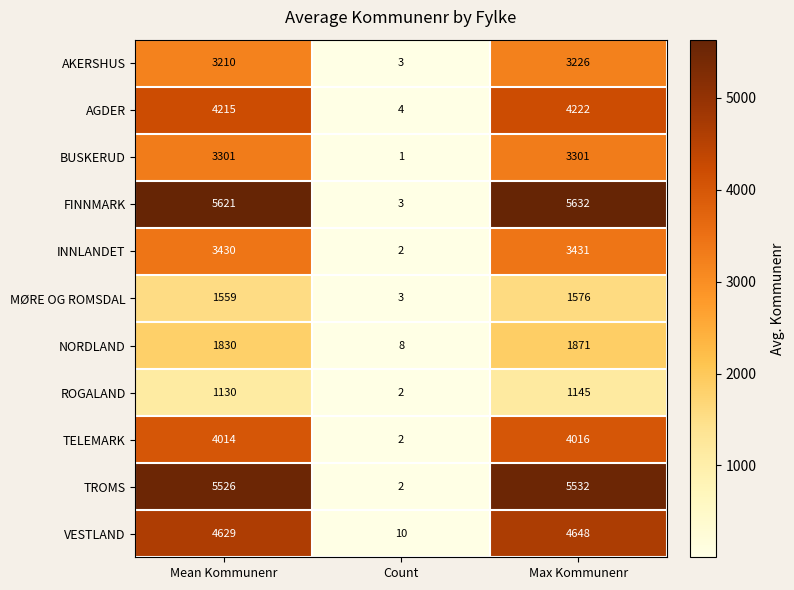

Which label corresponds to the largest value in the chart?

Max Kommunenr